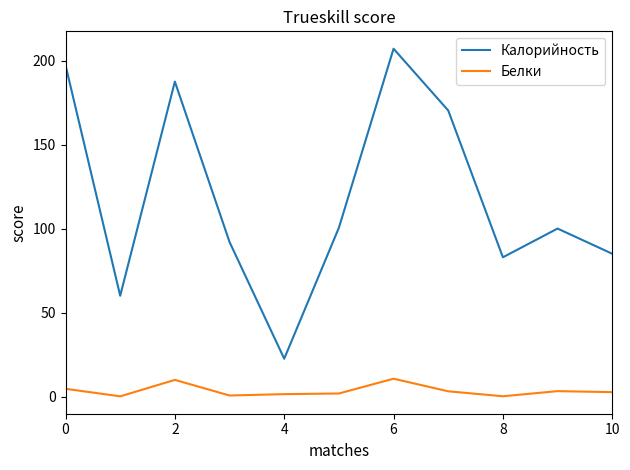

True or false: Калорийность and Белки cross at least once.

False